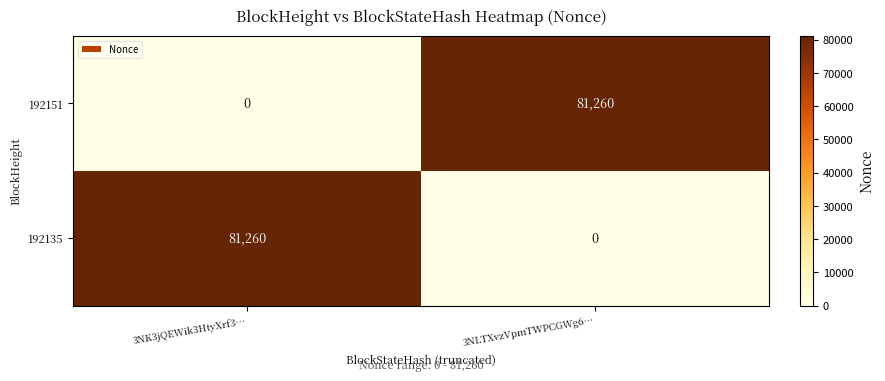

What is the difference between the maximum and minimum values in the 192151 series?

81260